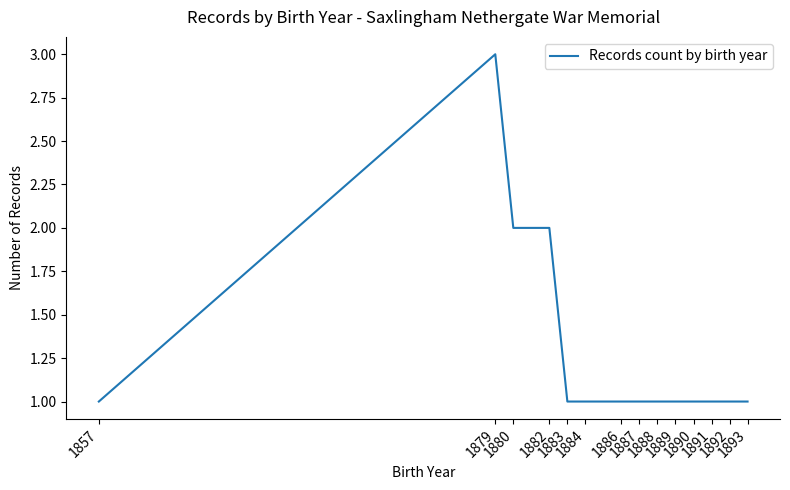

What is the ratio of the value at 1884 to the value at 1893?

1.0